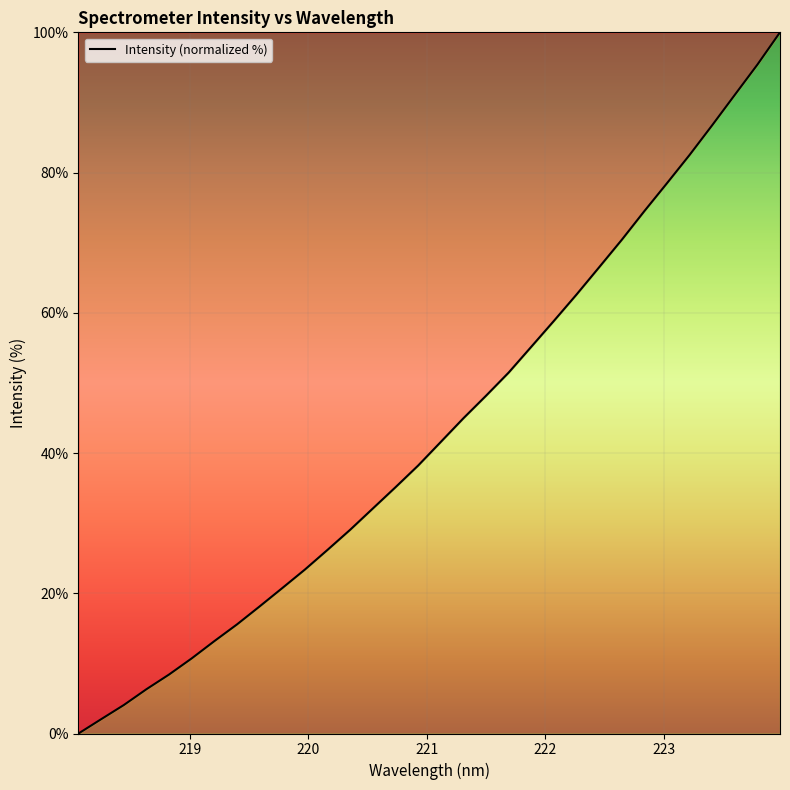

What is the difference between the maximum and minimum values?

100.0